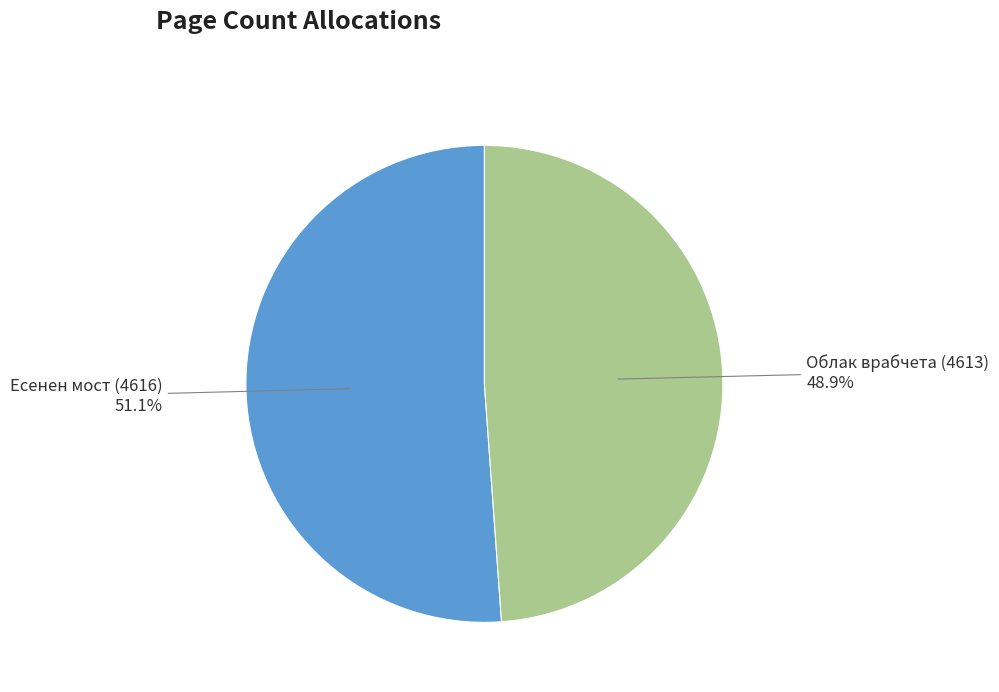

To the nearest percent, what portion does Есенен мост (4616) represent?

51%